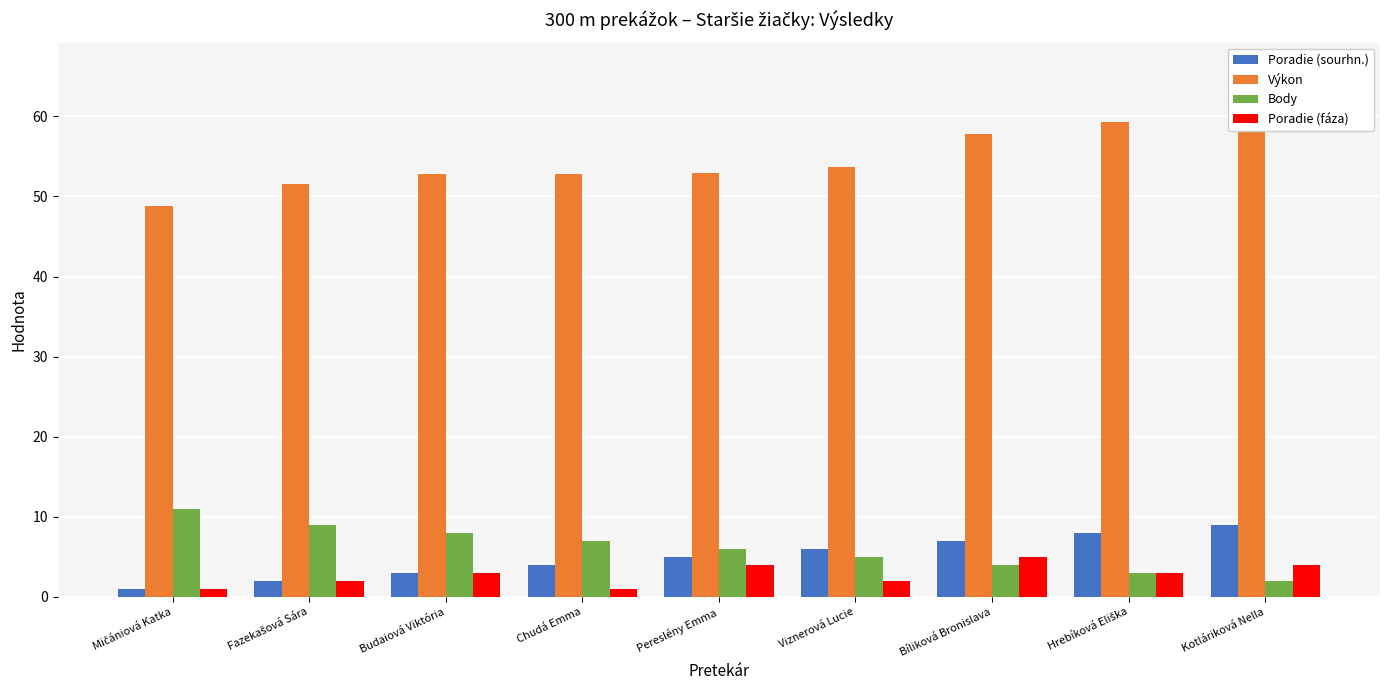

List the series in order of their peak value, lowest first.

Poradie (fáza), Poradie (sourhn.), Body, Výkon